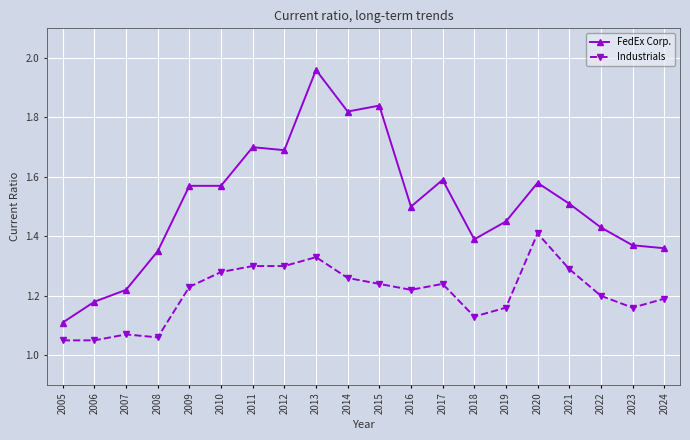

Is the value of FedEx Corp. at 2012 greater than the value of Industrials at 2009?

Yes